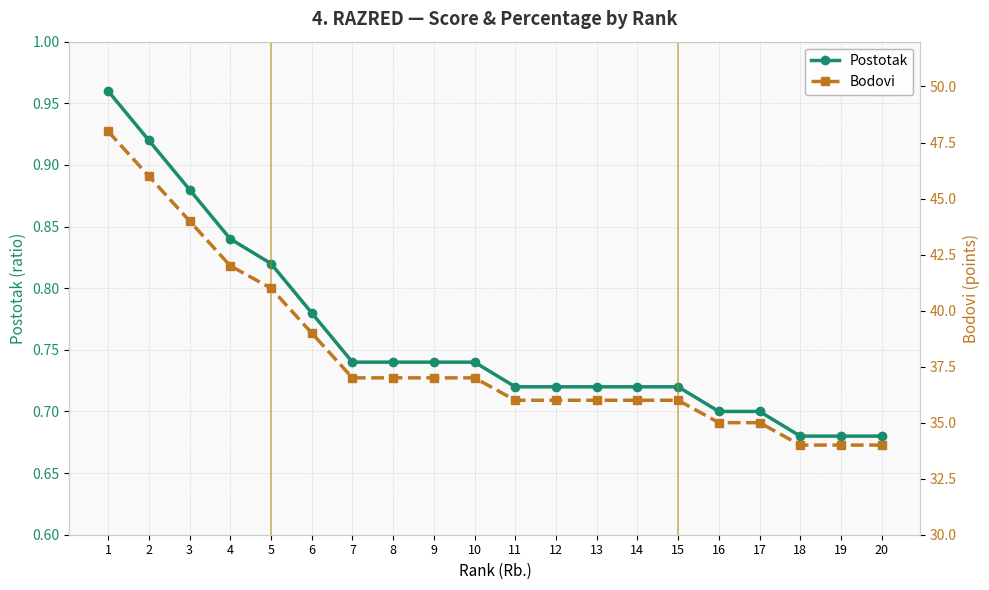

Reading left to right, list all the values displayed in this chart.

Postotak: 1.0	0.9	0.9	0.8	0.8	0.8	0.7	0.7	0.7	0.7	0.7	0.7	0.7	0.7	0.7	0.7	0.7	0.7	0.7	0.7
Bodovi: 48.0	46.0	44.0	42.0	41.0	39.0	37.0	37.0	37.0	37.0	36.0	36.0	36.0	36.0	36.0	35.0	35.0	34.0	34.0	34.0